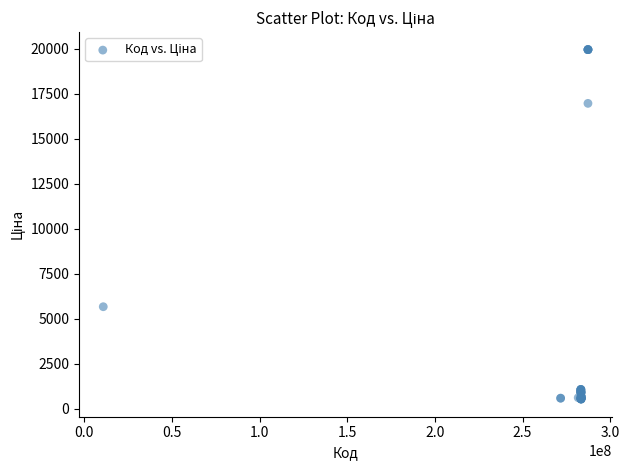

What Y value in the scatter plot is closest to 10247?

5673.8